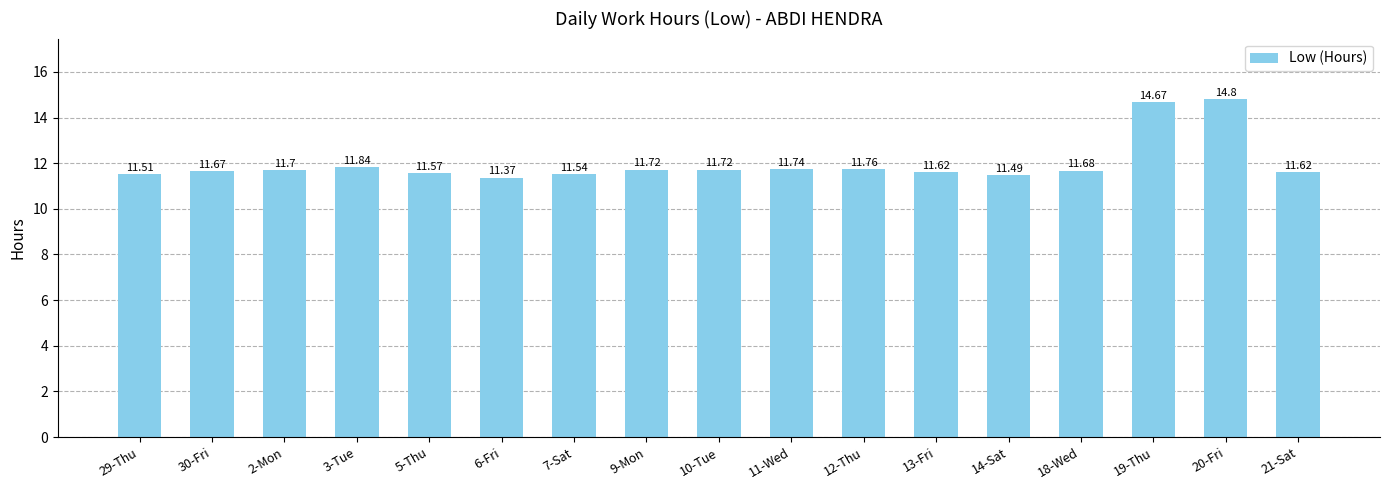

What is the ratio of the value at 12-Thu to the value at 2-Mon?

1.0